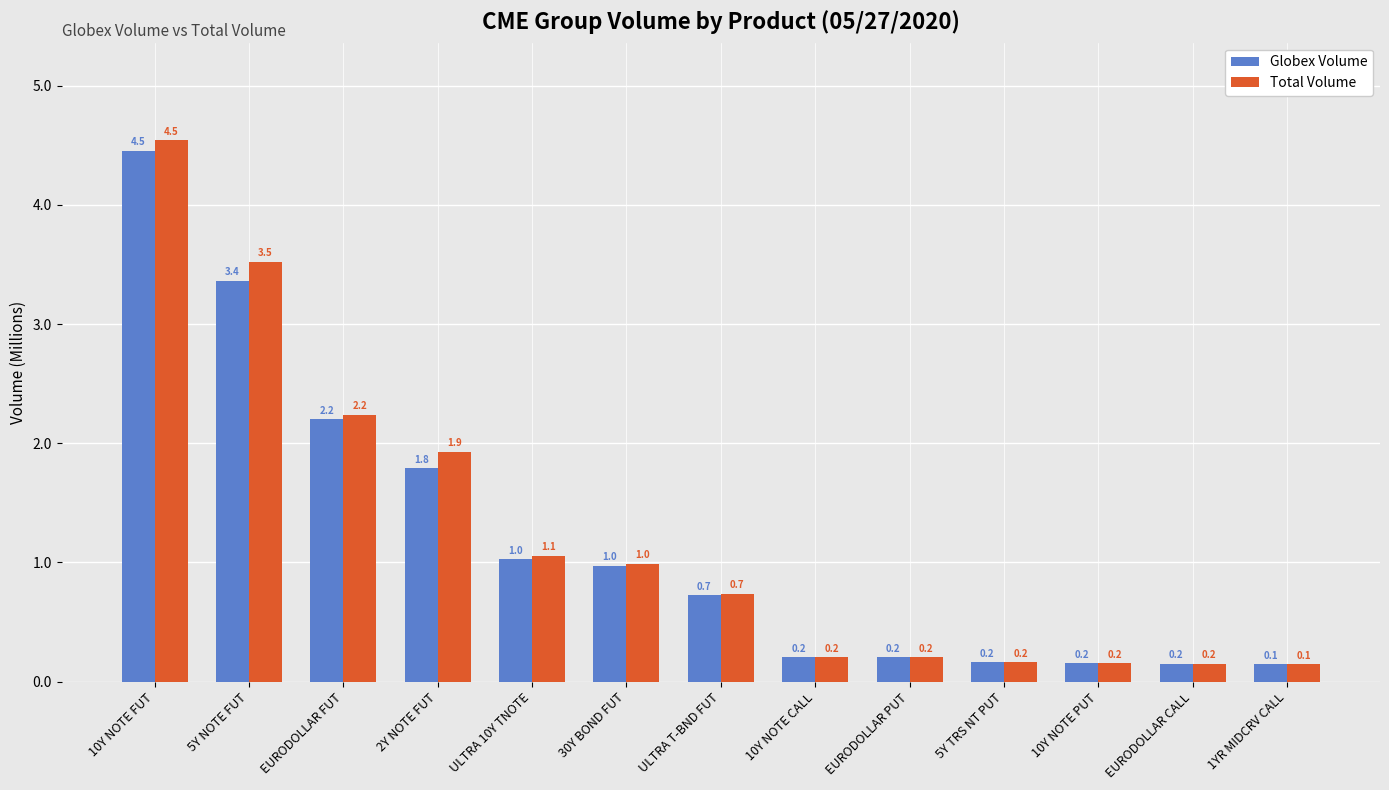

At which category is the sum across all series the highest?

10Y NOTE FUT